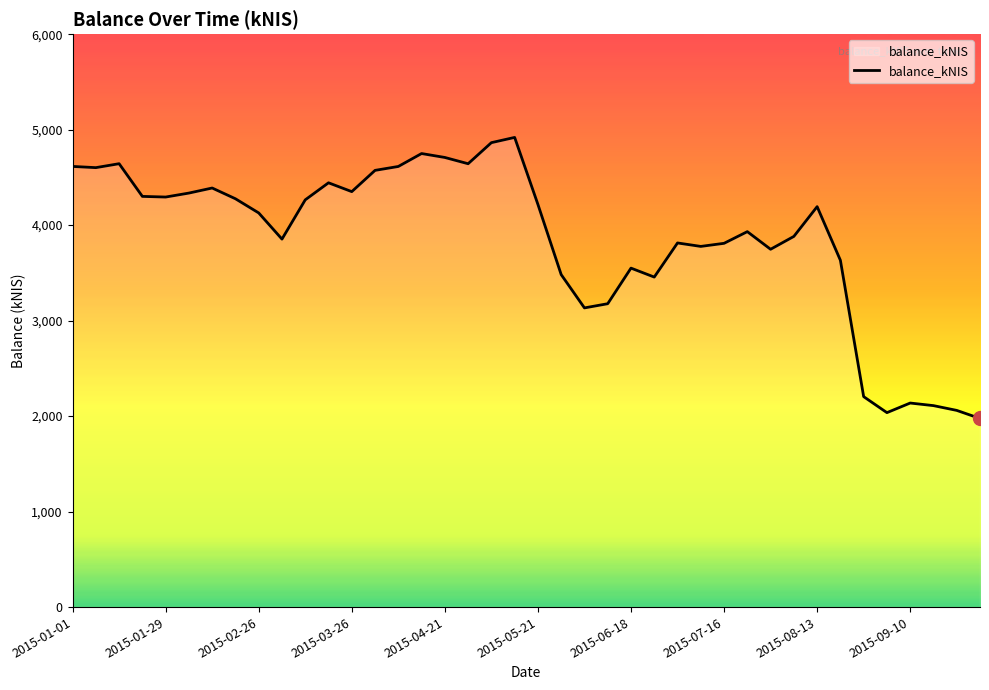

What is the difference between the maximum and minimum values?

2943.5